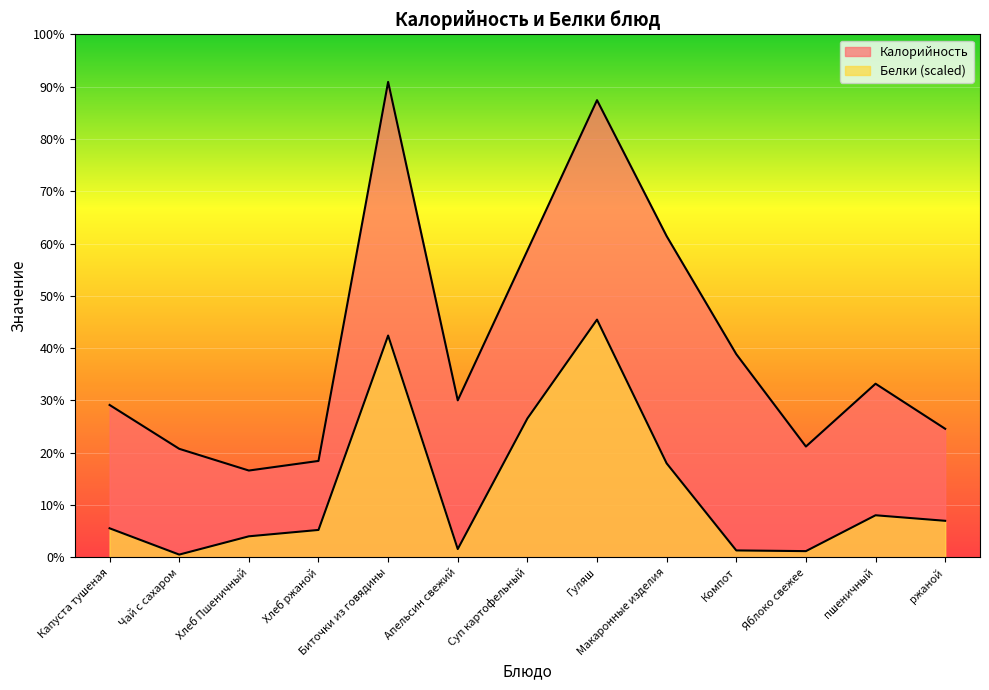

The Белки series shows 35.4 at пшеничный. True or false?

False